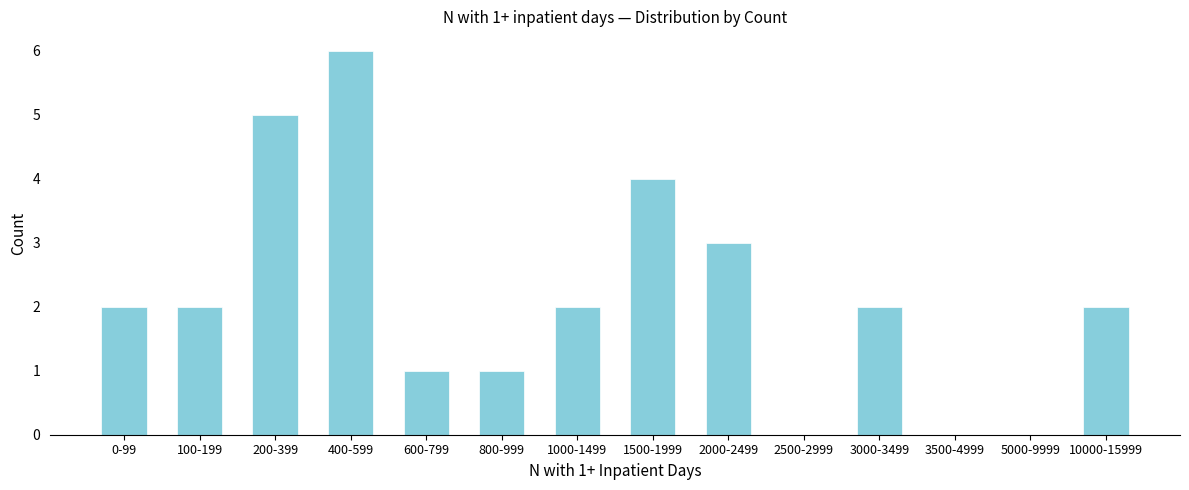

Reading left to right, extract all data points from this chart.

0-99=2	100-199=2	200-399=5	400-599=6	600-799=1	800-999=1	1000-1499=2	1500-1999=4	2000-2499=3	2500-2999=0	3000-3499=2	3500-4999=0	5000-9999=0	10000-15999=2